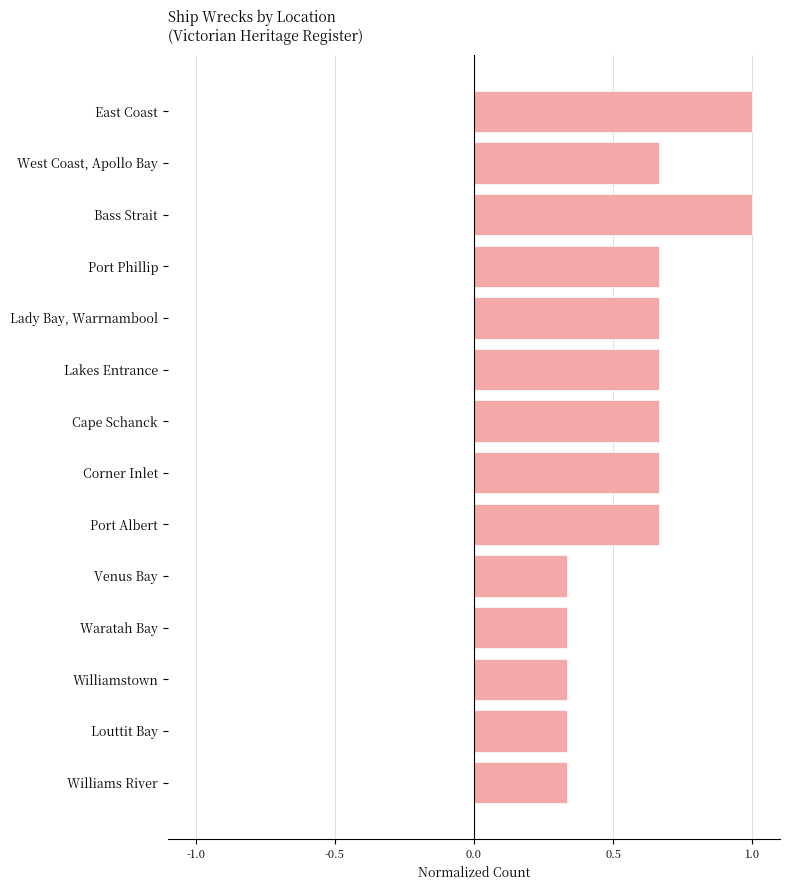

What is the label of the 6th bar from the bottom?

Port Albert